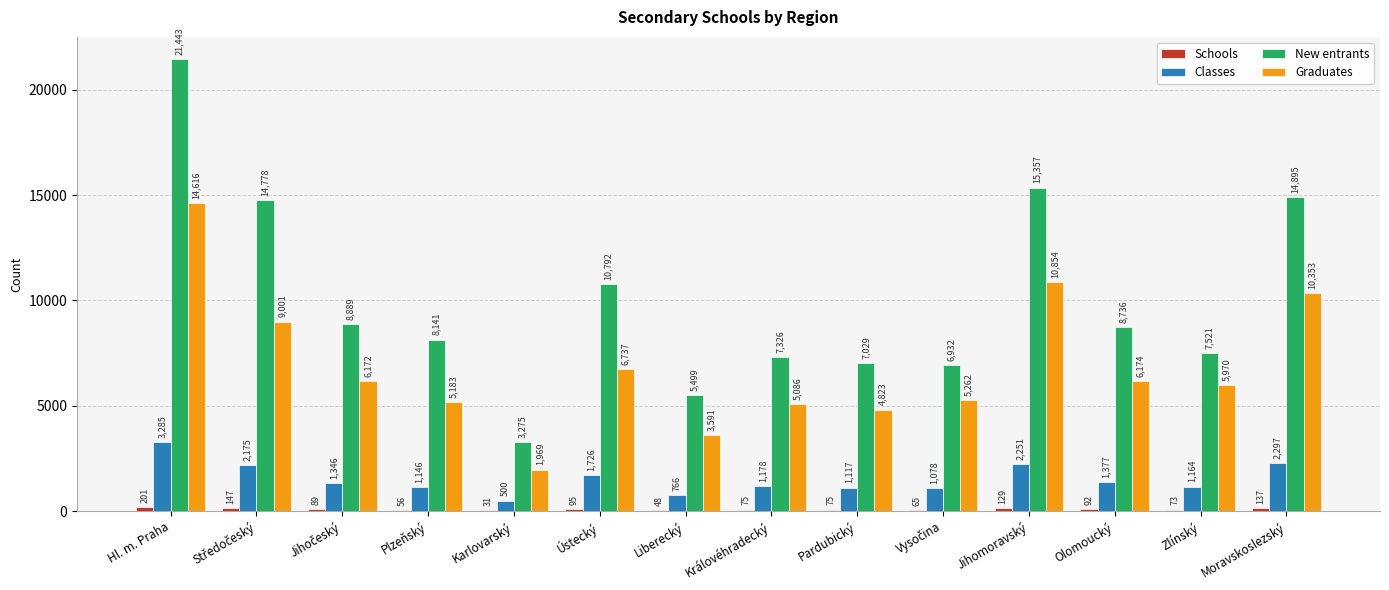

Count the number of categories in the chart.

14